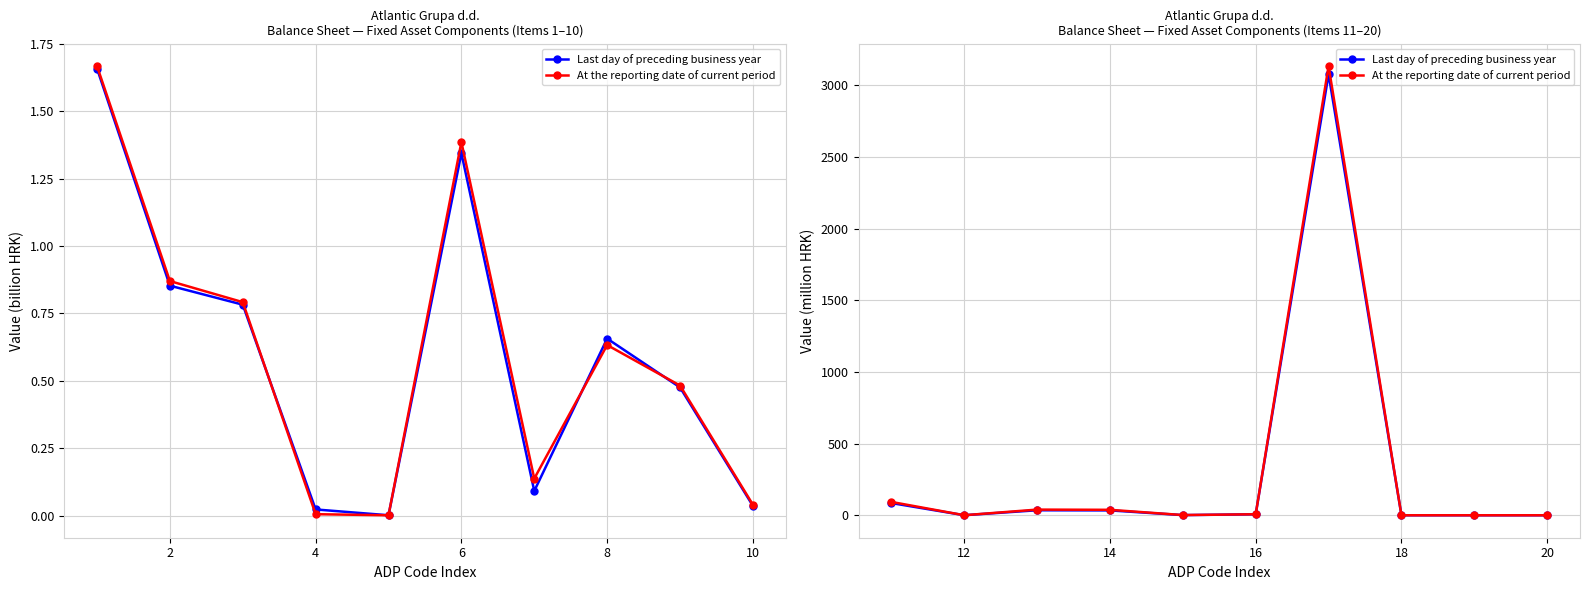

Which series has the largest range (max minus min)?

At the reporting date of current period